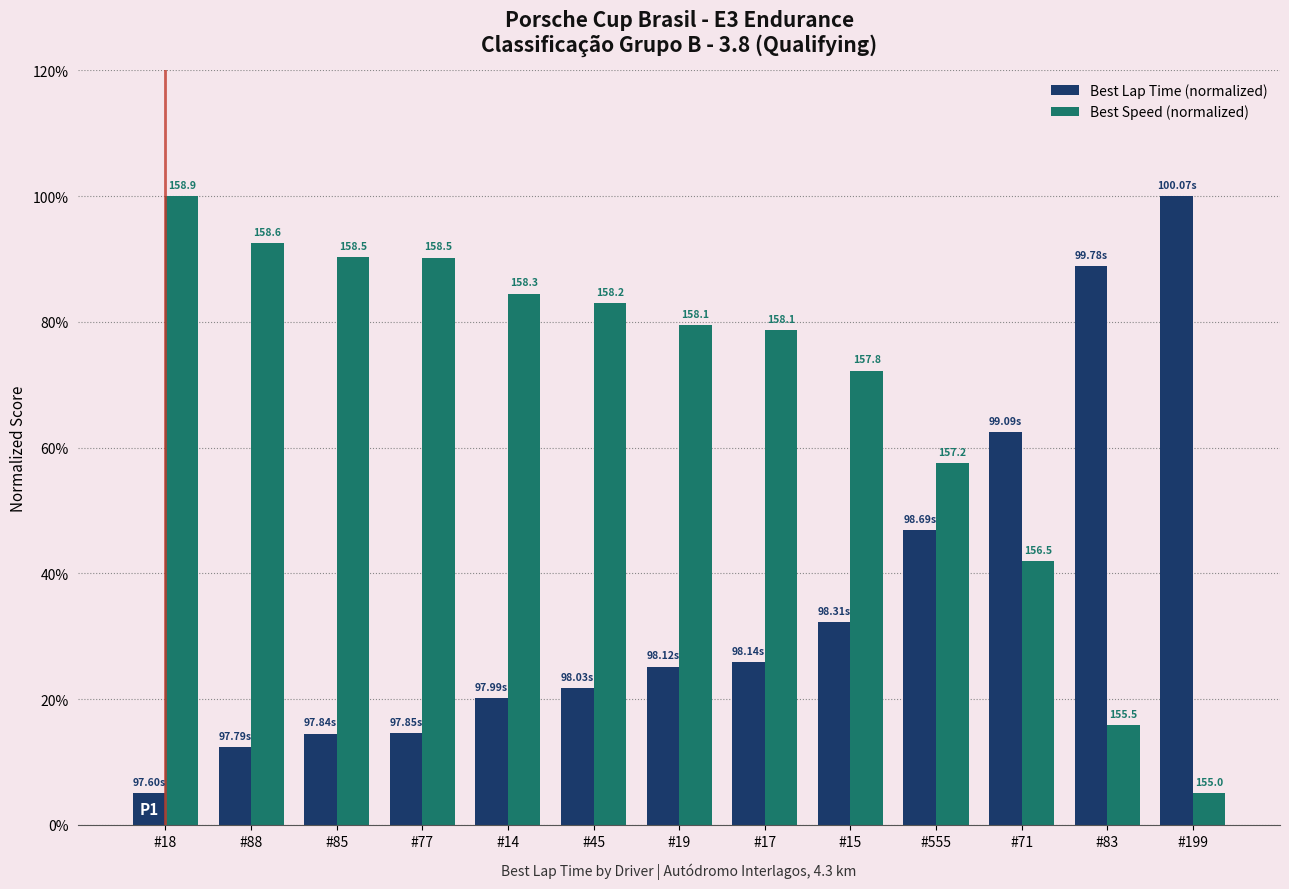

True or false: Best Speed (normalized) has a value of 4.2 at #83.

False